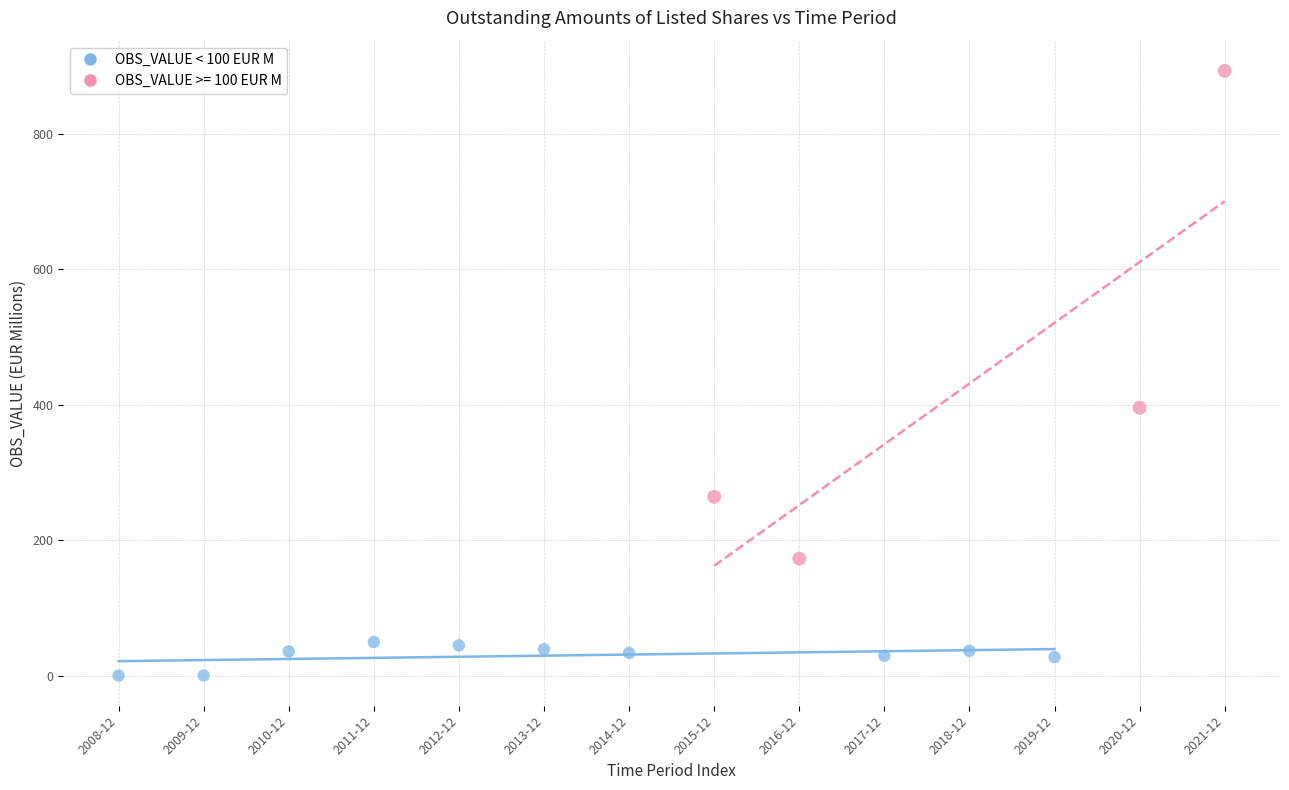

Which series reaches the minimum Y coordinate?

OBS_VALUE < 100 EUR M